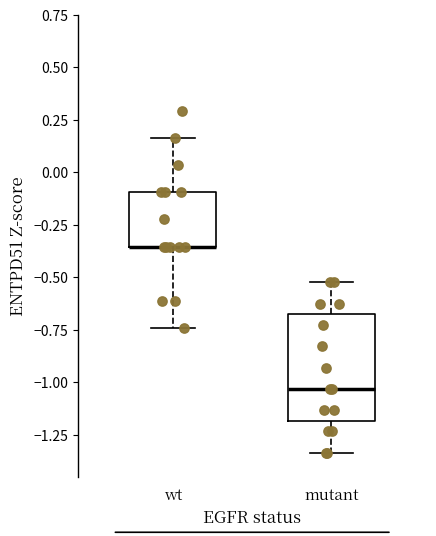

Comparing the boxes themselves (not the whiskers), which one is the tallest?

mutant